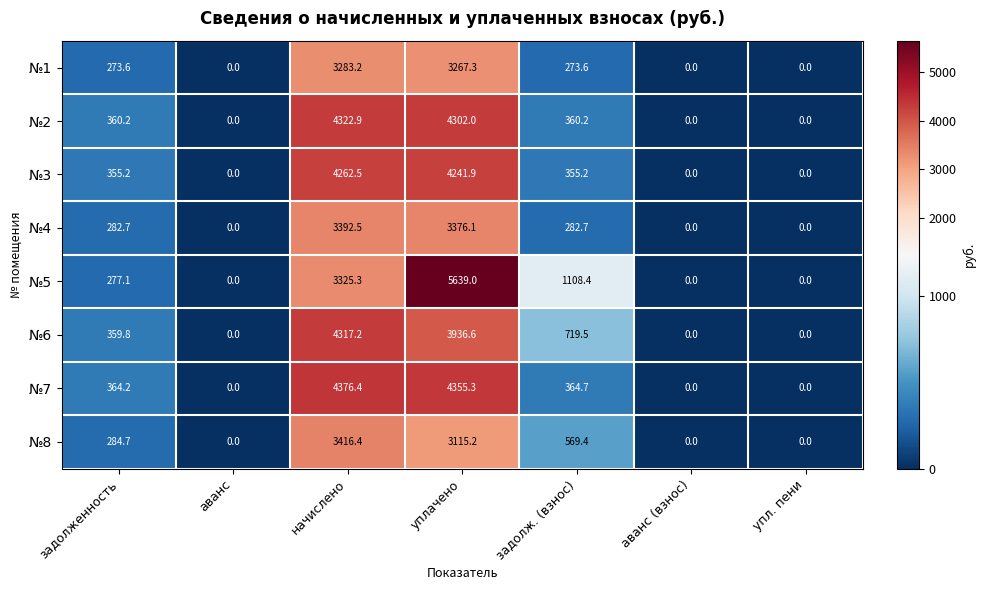

The value of №6 at аванс (взнос) is 2682.3. True or false?

False